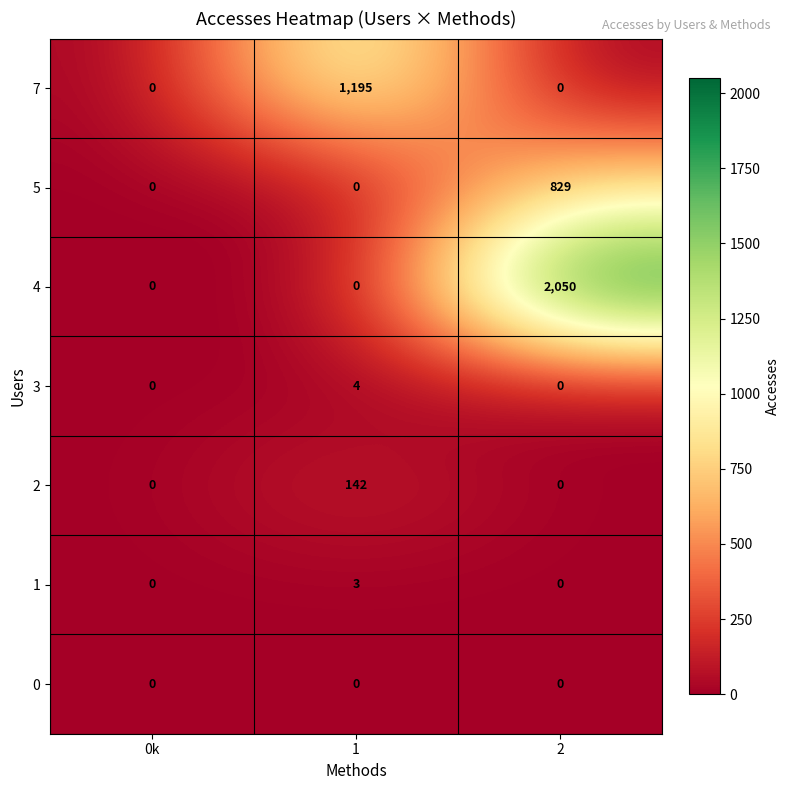

Reading left to right, what are all the values shown in this chart?

7: 0	1195	0
5: 0	0	829
4: 0	0	2050
3: 0	4	0
2: 0	142	0
1: 0	3	0
0: 0	0	0